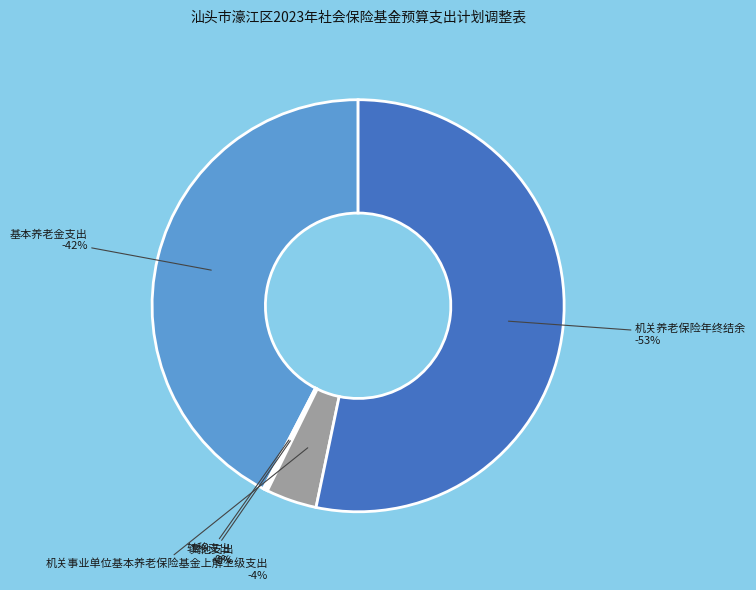

Is it true that 转移支出 is 15% of the pie?

False